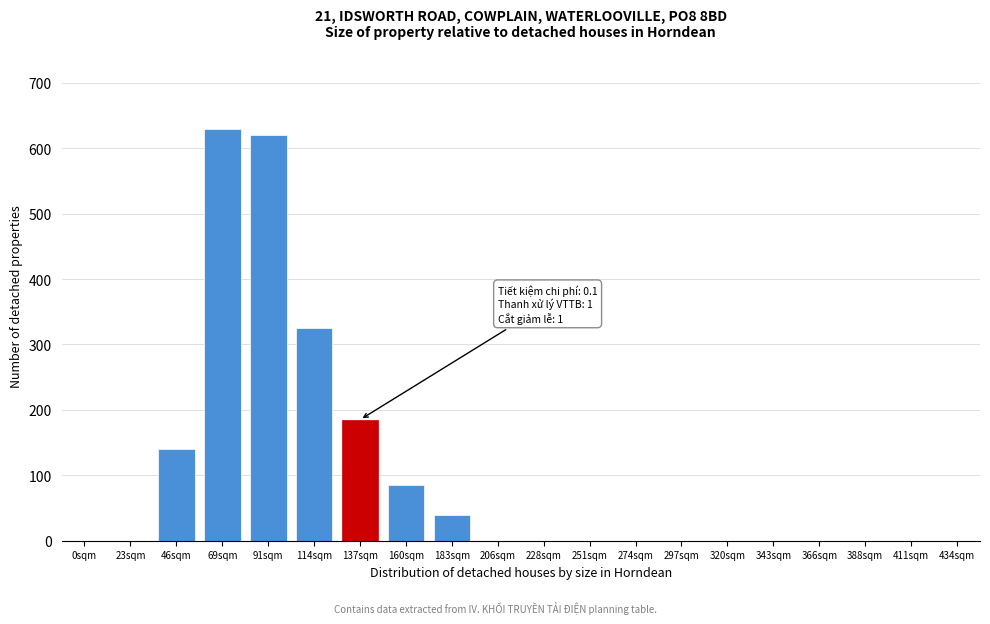

Reading left to right, extract all data points from this chart.

0sqm=0	23sqm=0	46sqm=140	69sqm=630	91sqm=620	114sqm=325	137sqm=185	160sqm=85	183sqm=40	206sqm=0	228sqm=0	251sqm=0	274sqm=0	297sqm=0	320sqm=0	343sqm=0	366sqm=0	388sqm=0	411sqm=0	434sqm=0